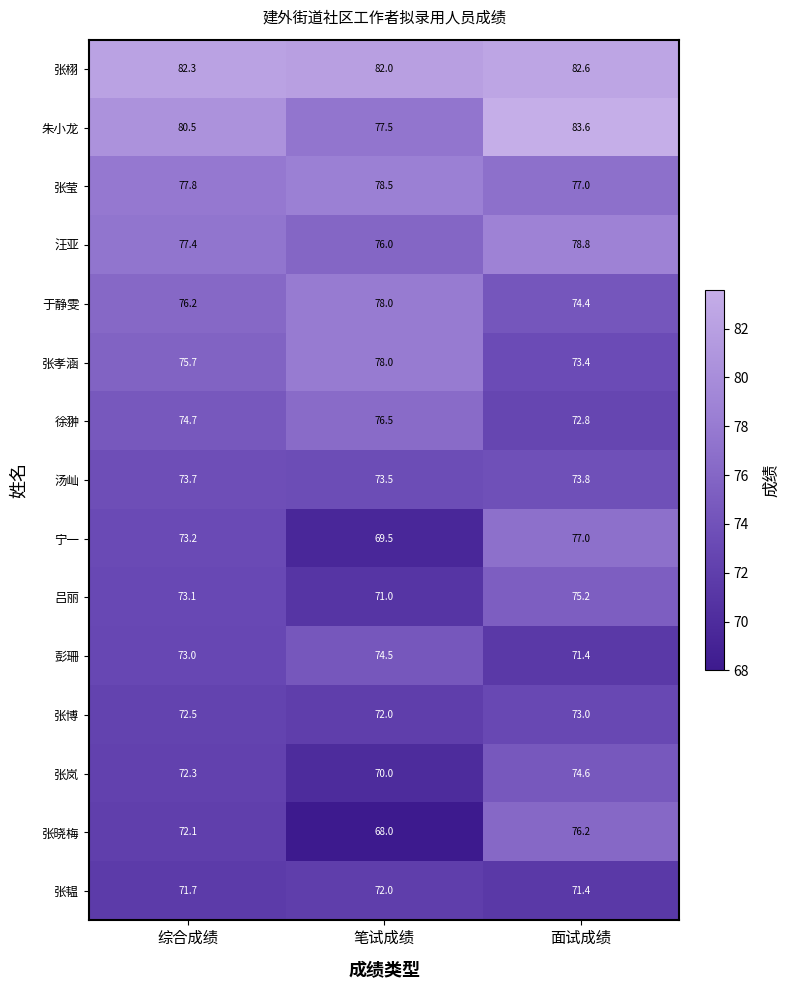

Between 综合成绩 and 面试成绩, which series saw the biggest shift?

张晓梅